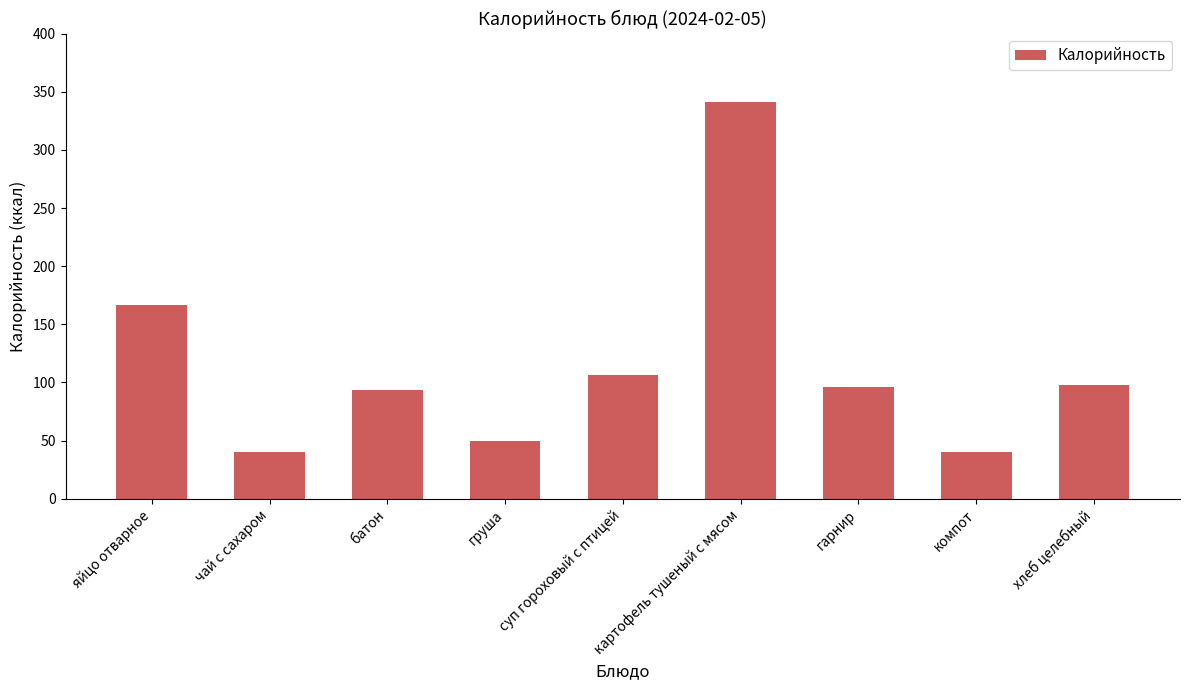

The value at чай с сахаром is 69.4. True or false?

False